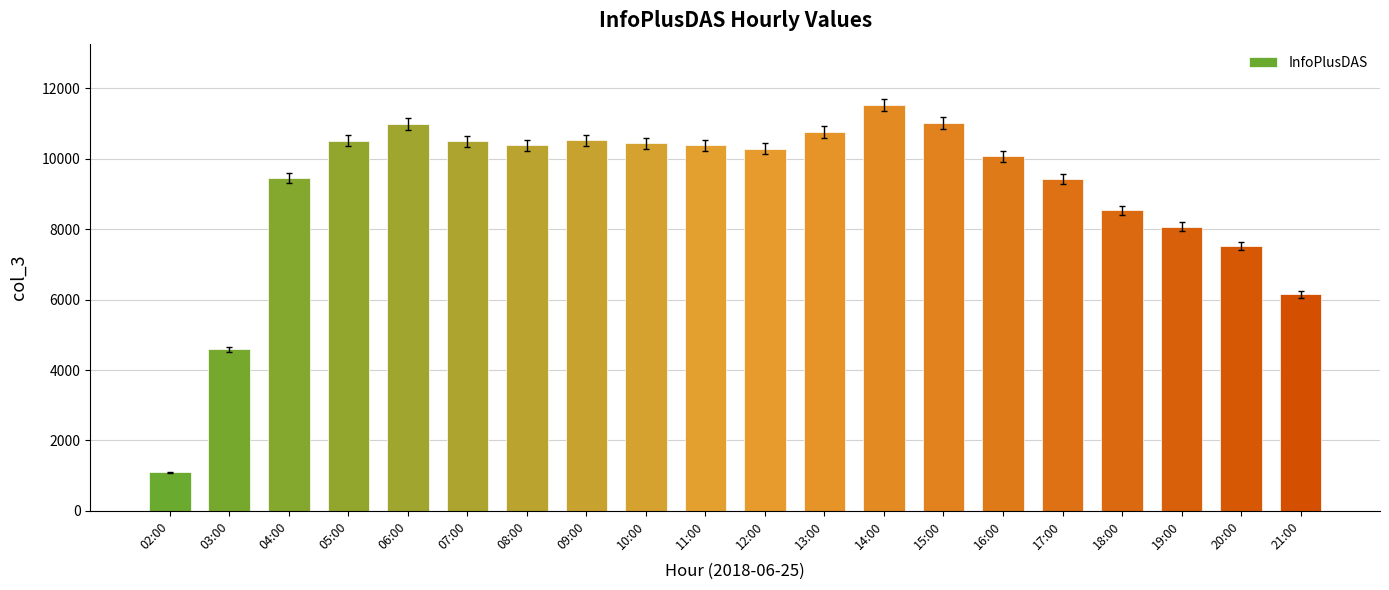

At which category does the chart reach its peak across all series?

14:00